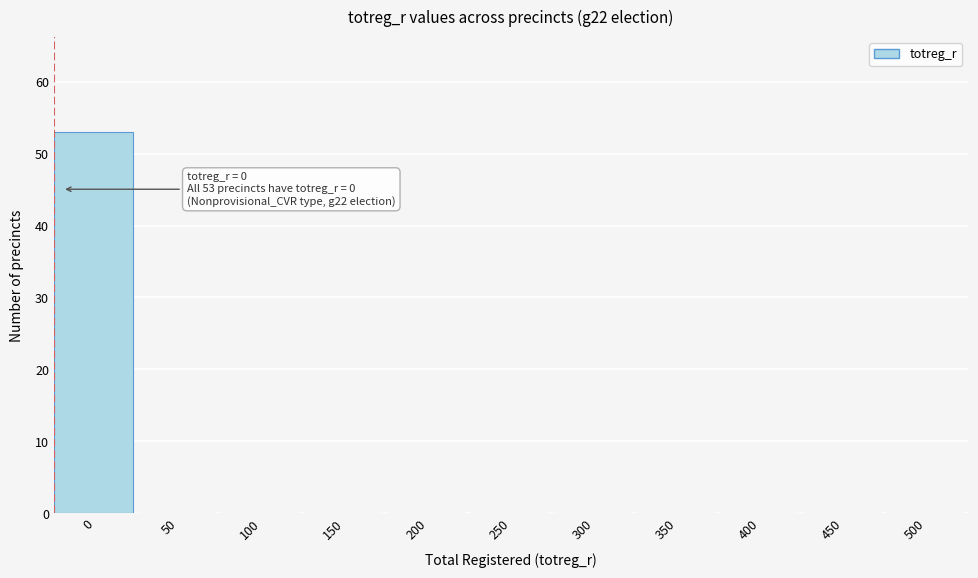

Reading right to left, transcribe all the data shown in this chart.

500=0	450=0	400=0	350=0	300=0	250=0	200=0	150=0	100=0	50=0	0=53